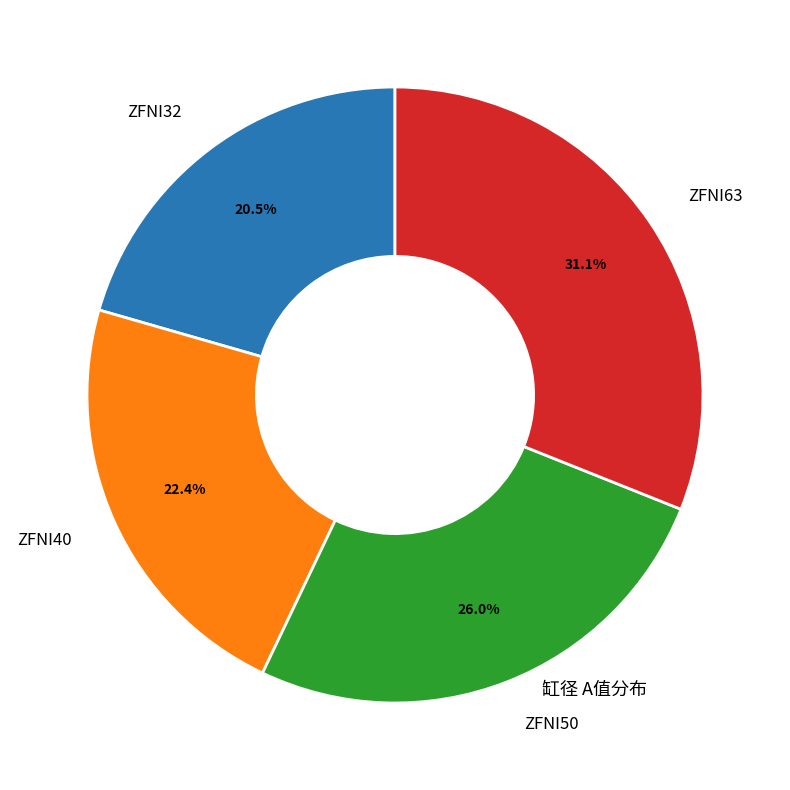

Is there a majority slice in this chart?

No